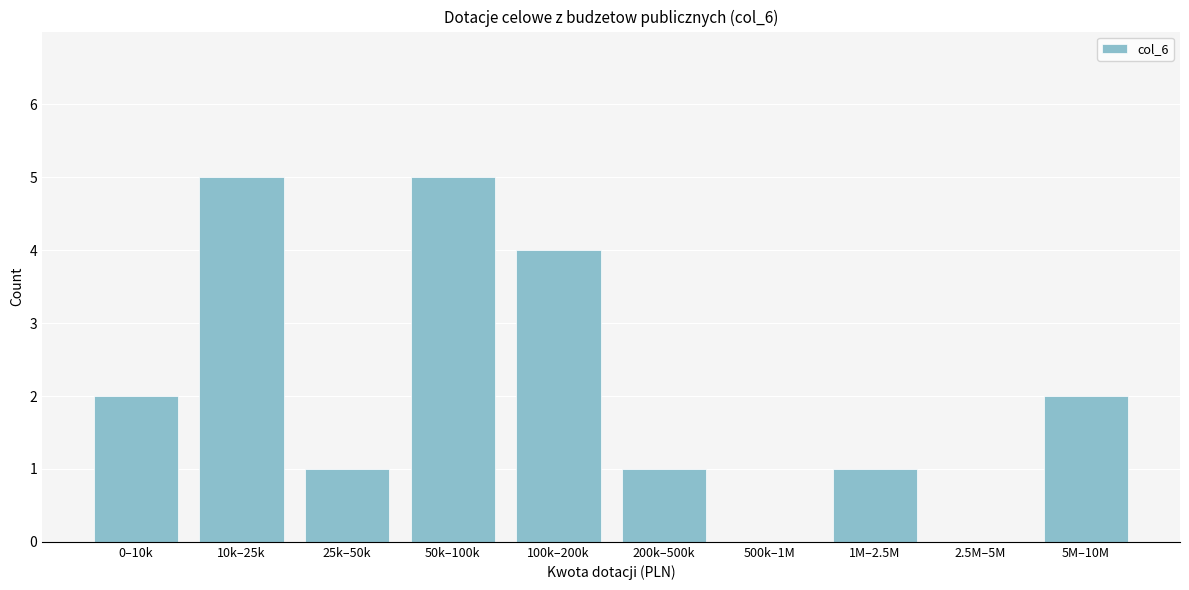

Reading right to left, transcribe all the data shown in this chart.

5M–10M=2	2.5M–5M=0	1M–2.5M=1	500k–1M=0	200k–500k=1	100k–200k=4	50k–100k=5	25k–50k=1	10k–25k=5	0–10k=2